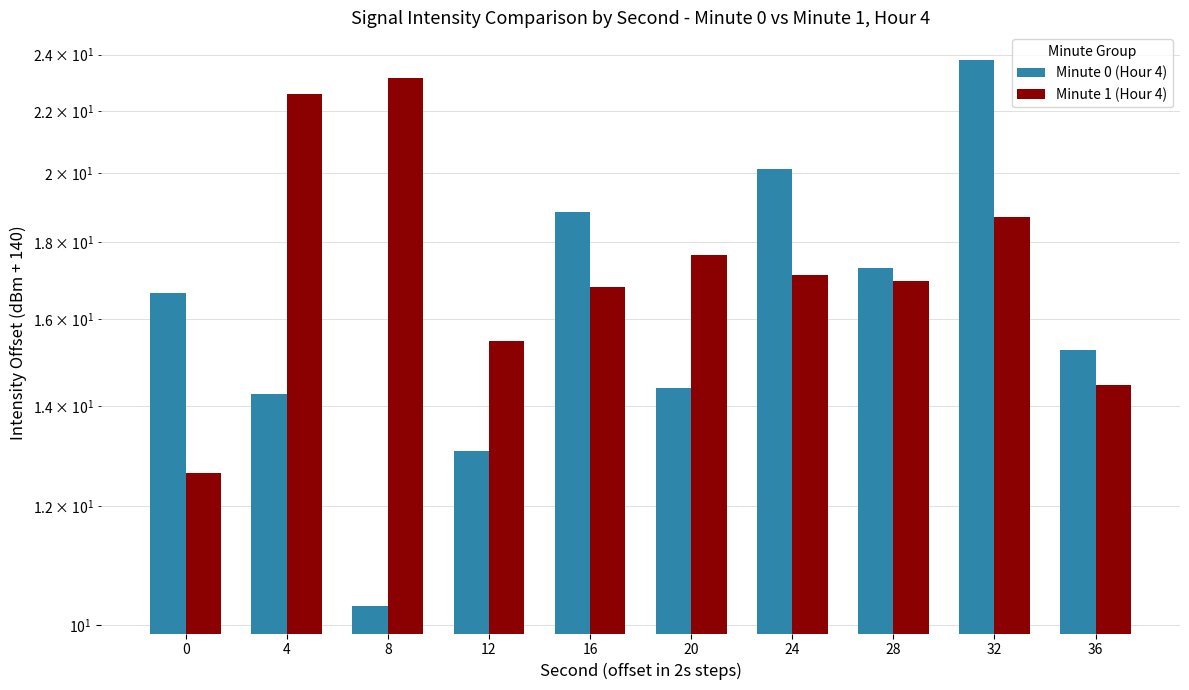

What is the maximum value for Minute 1 (Hour 4)?

23.2